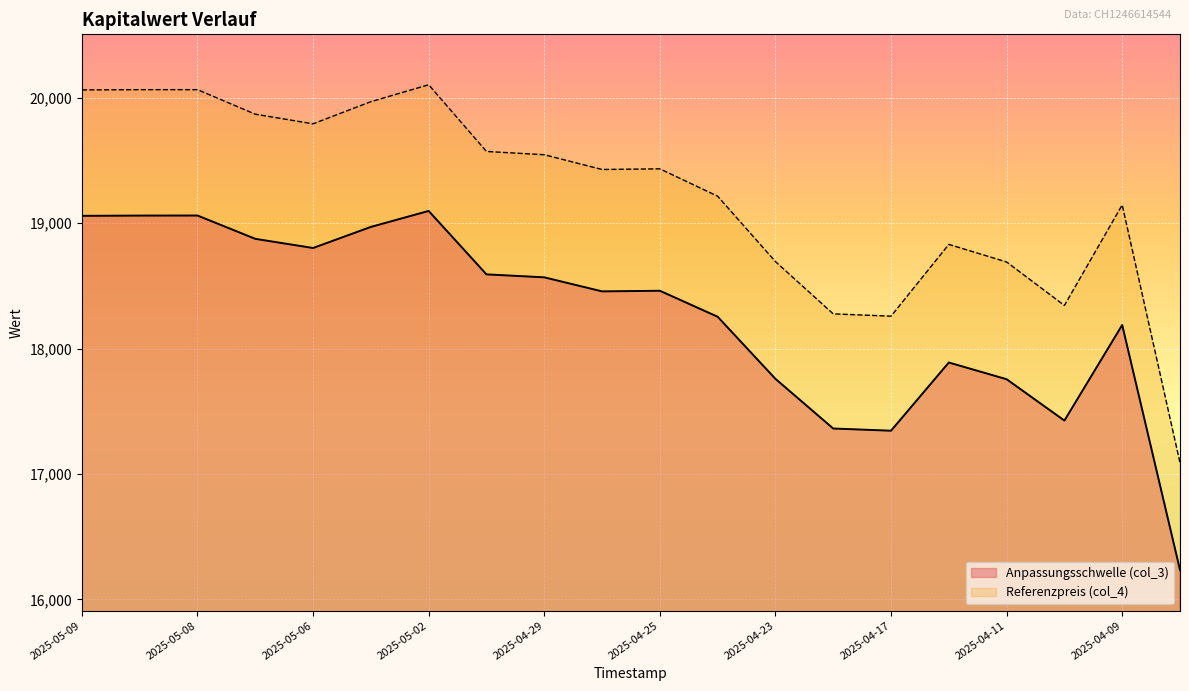

The Referenzpreis (col_4) series shows 24511.9 at 2025-04-11. True or false?

False